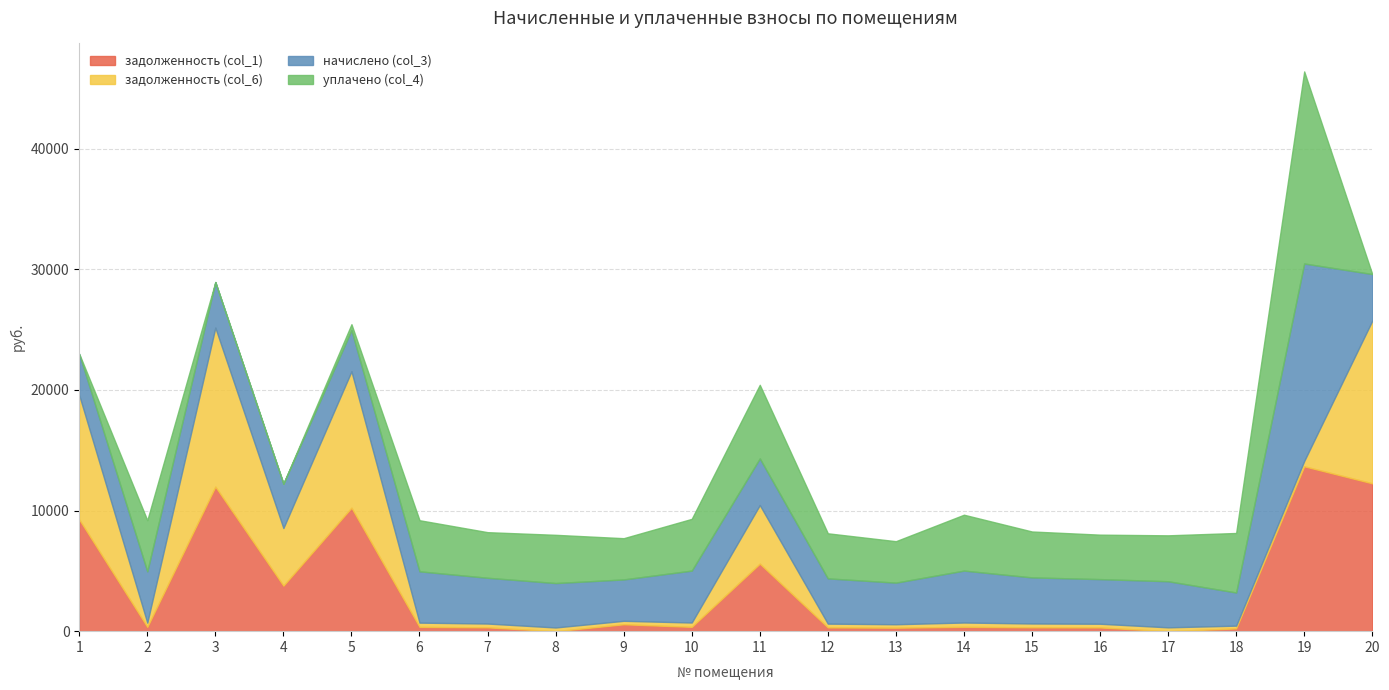

At which category is the sum across all series the highest?

19